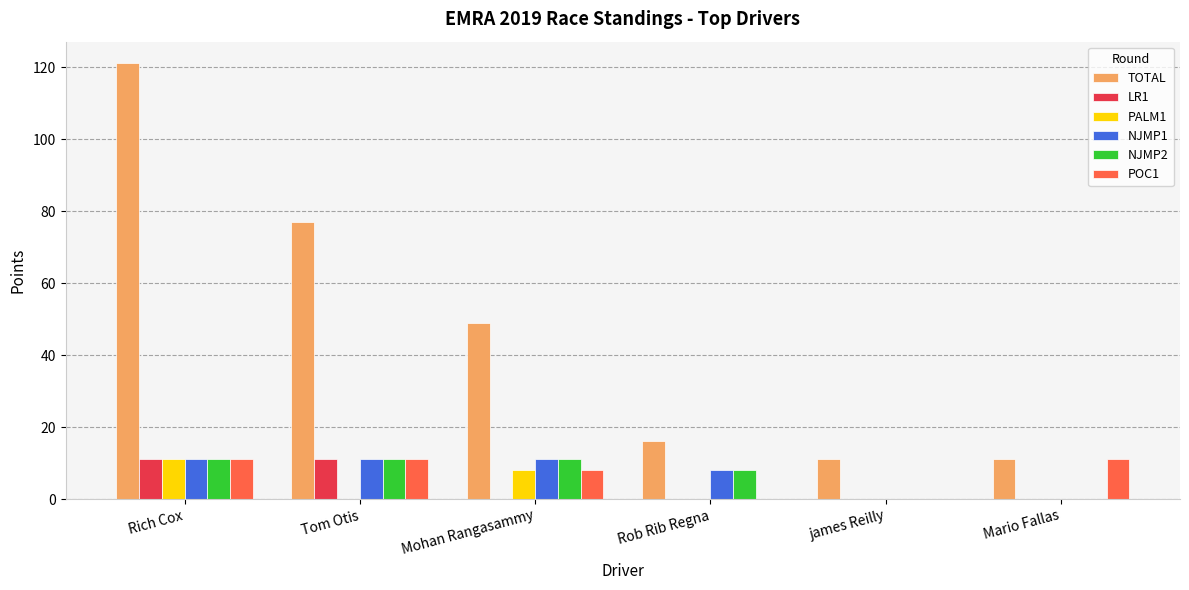

At which label is TOTAL closest to 66?

Tom Otis